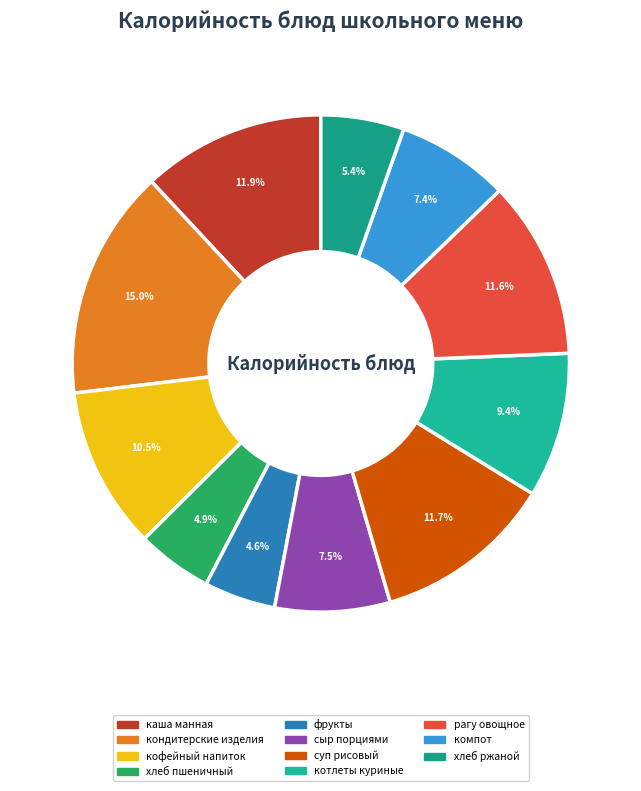

To the nearest percent, what portion does котлеты куриные represent?

9%